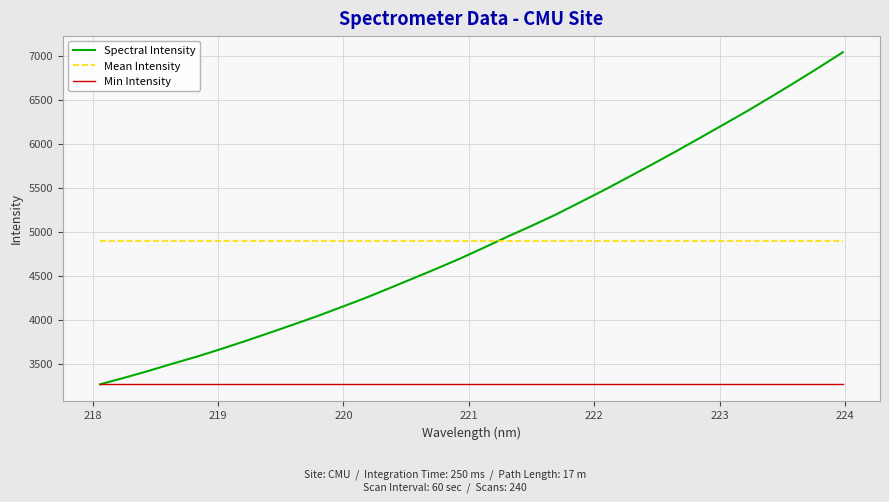

What is the lowest value of the Min Intensity series?

3267.4